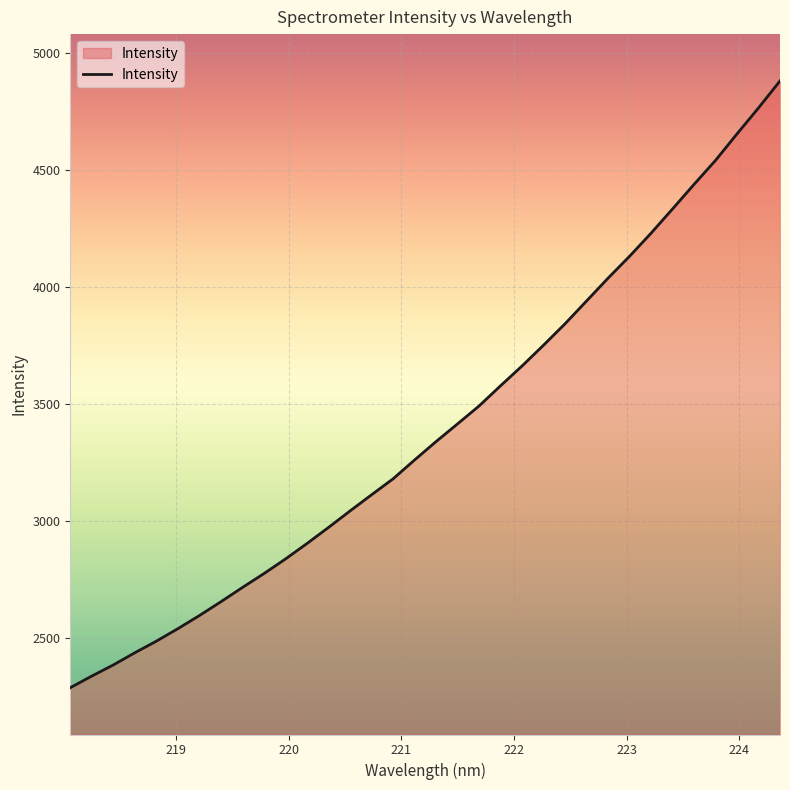

What is the minimum value shown in the chart?

2285.6